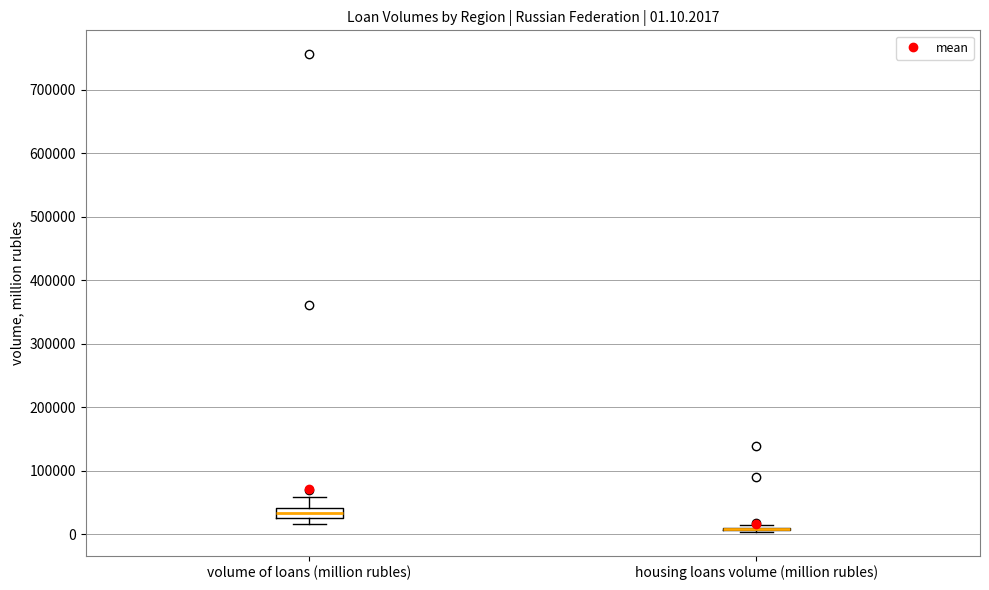

Comparing the boxes themselves (not the whiskers), which one is the tallest?

volume of loans (million rubles)